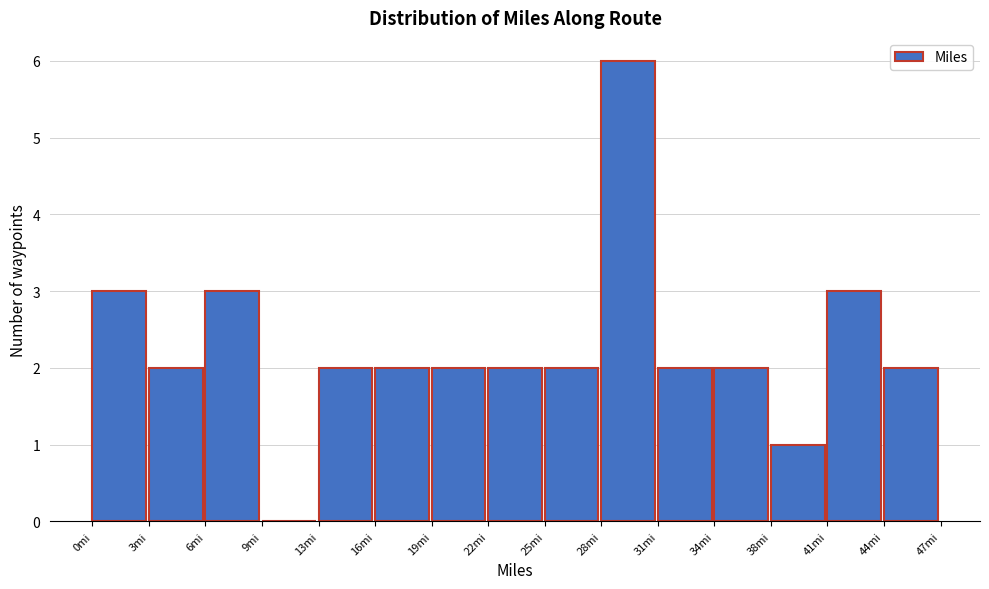

Reading left to right, list every bar in this chart as the range it spans on the x-axis followed by its height. Neither the bar edges nor the heights are printed on the chart, so give them approximately, as read against the axes.

0.0 to 3.0: 3
3.0 to 6.5: 2
6.5 to 9.5: 3
9.5 to 12.5: 0
12.5 to 15.5: 2
15.5 to 19.0: 2
19.0 to 22.0: 2
22.0 to 25.0: 2
25.0 to 28.0: 2
28.0 to 31.5: 6
31.5 to 34.5: 2
34.5 to 37.5: 2
37.5 to 40.5: 1
40.5 to 44.0: 3
44.0 to 47.0: 2